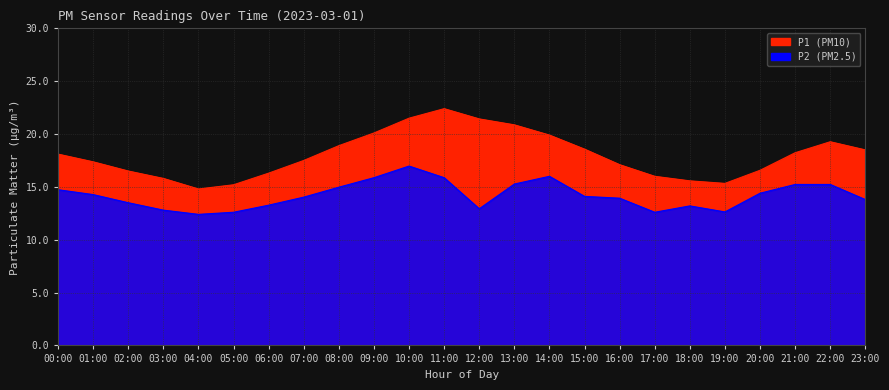

Read the P1 value at 01:00.

17.4